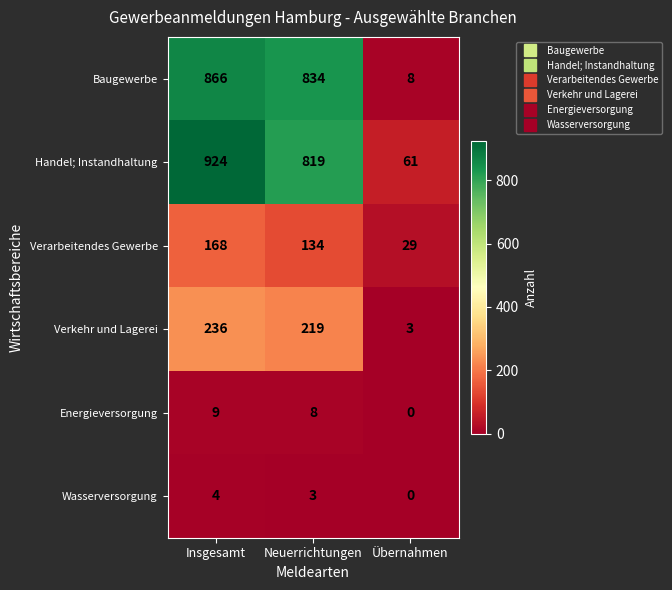

Rank the series by their maximum value, from highest to lowest.

Handel; Instandhaltung, Baugewerbe, Verkehr und Lagerei, Verarbeitendes Gewerbe, Energieversorgung, Wasserversorgung